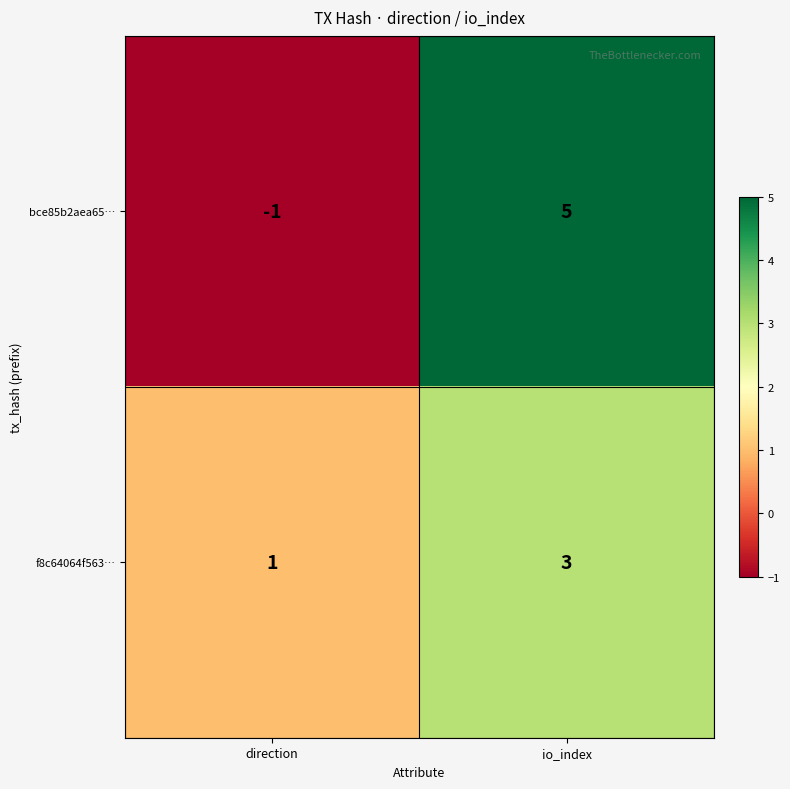

Which label corresponds to the smallest value in the chart?

direction